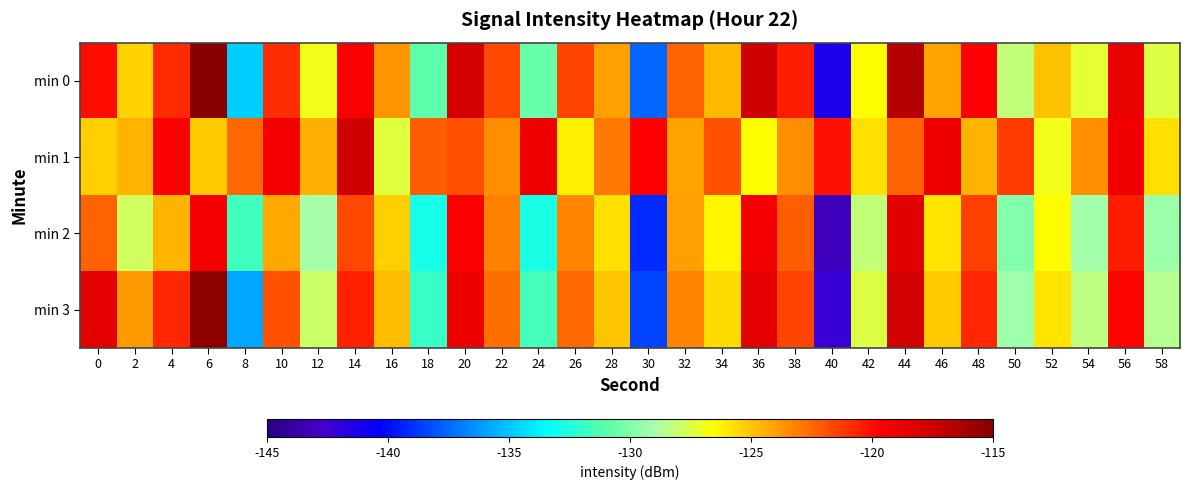

Rank the series by their average value, from lowest to highest.

min 2, min 3, min 0, min 1